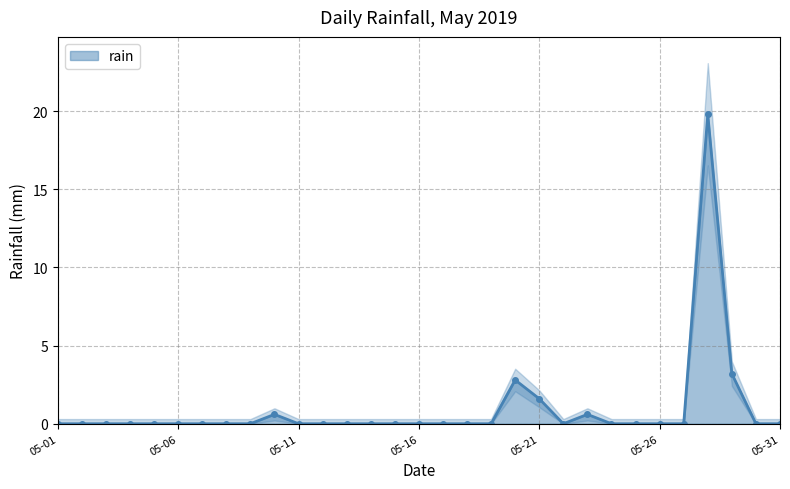

What is the maximum value shown in the chart?

19.8